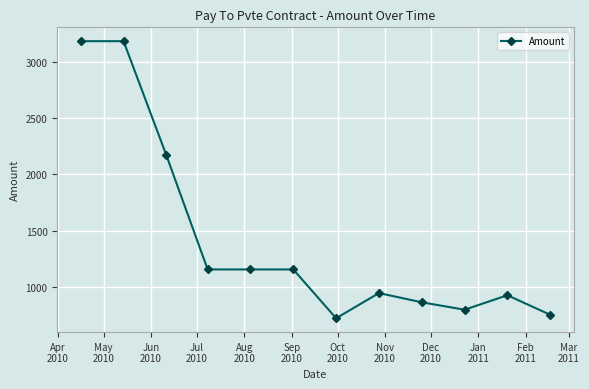

Is this an area chart (filled region under the line)?

No